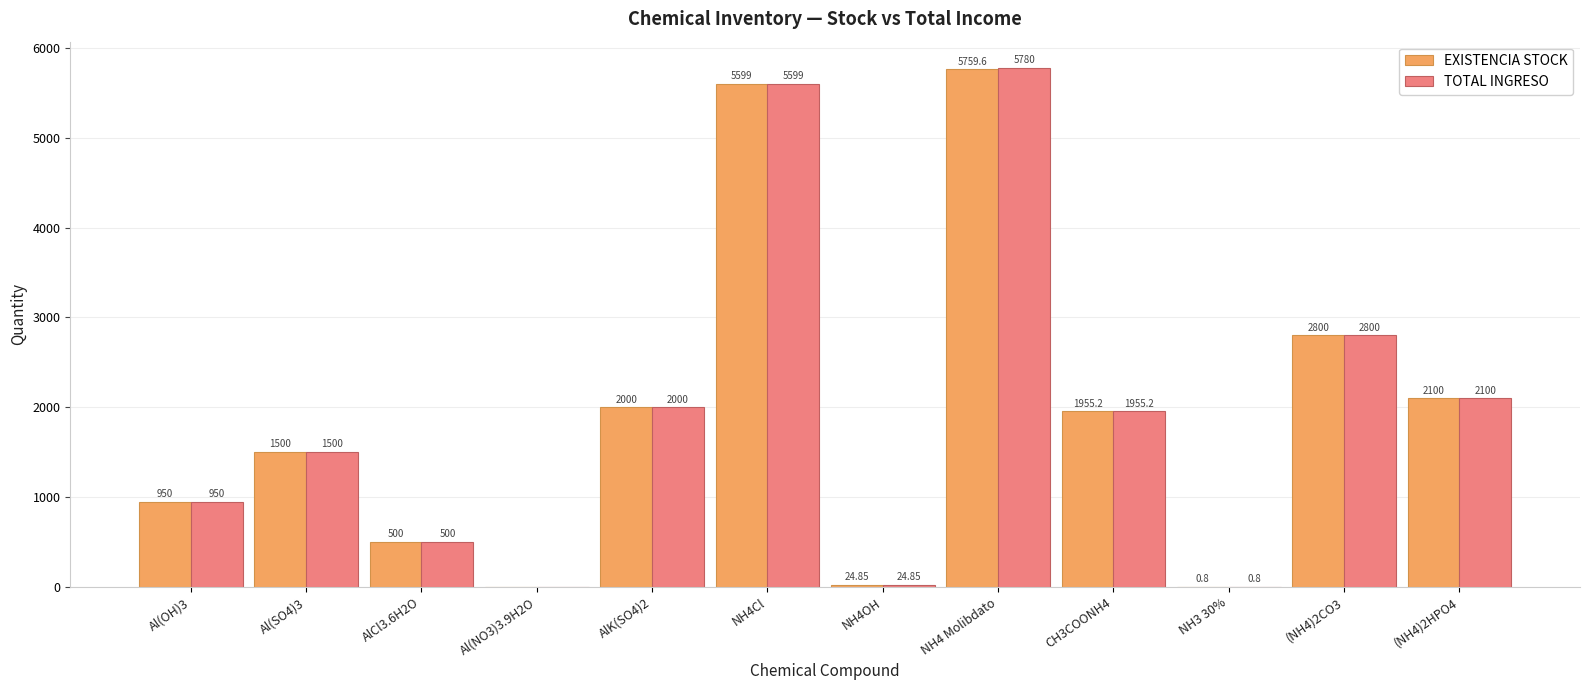

At which category is the sum across all series the highest?

NH4 Molibdato